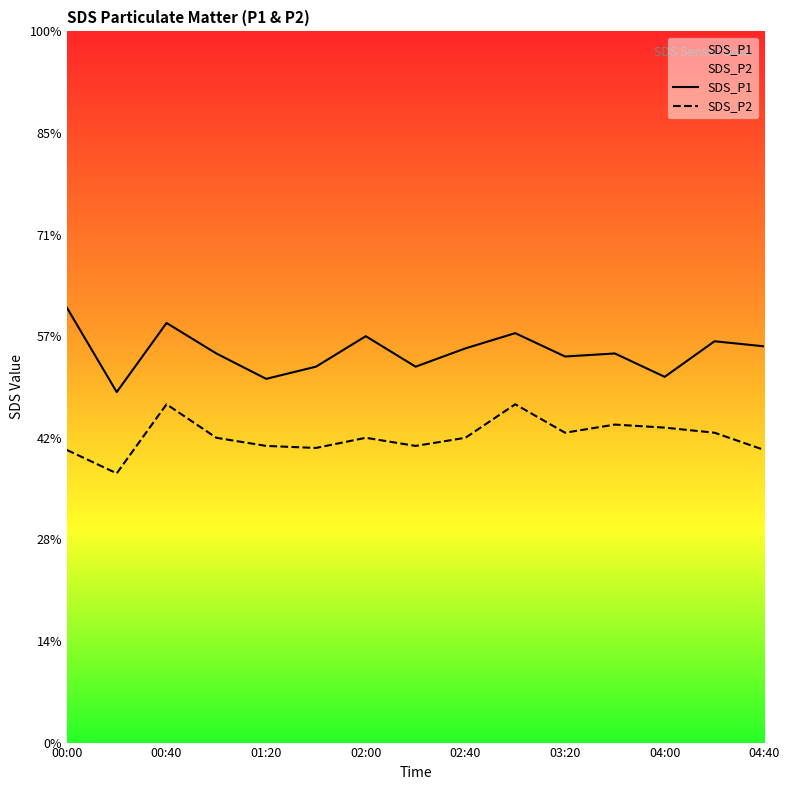

Does the chart display data point markers on the line(s)?

No